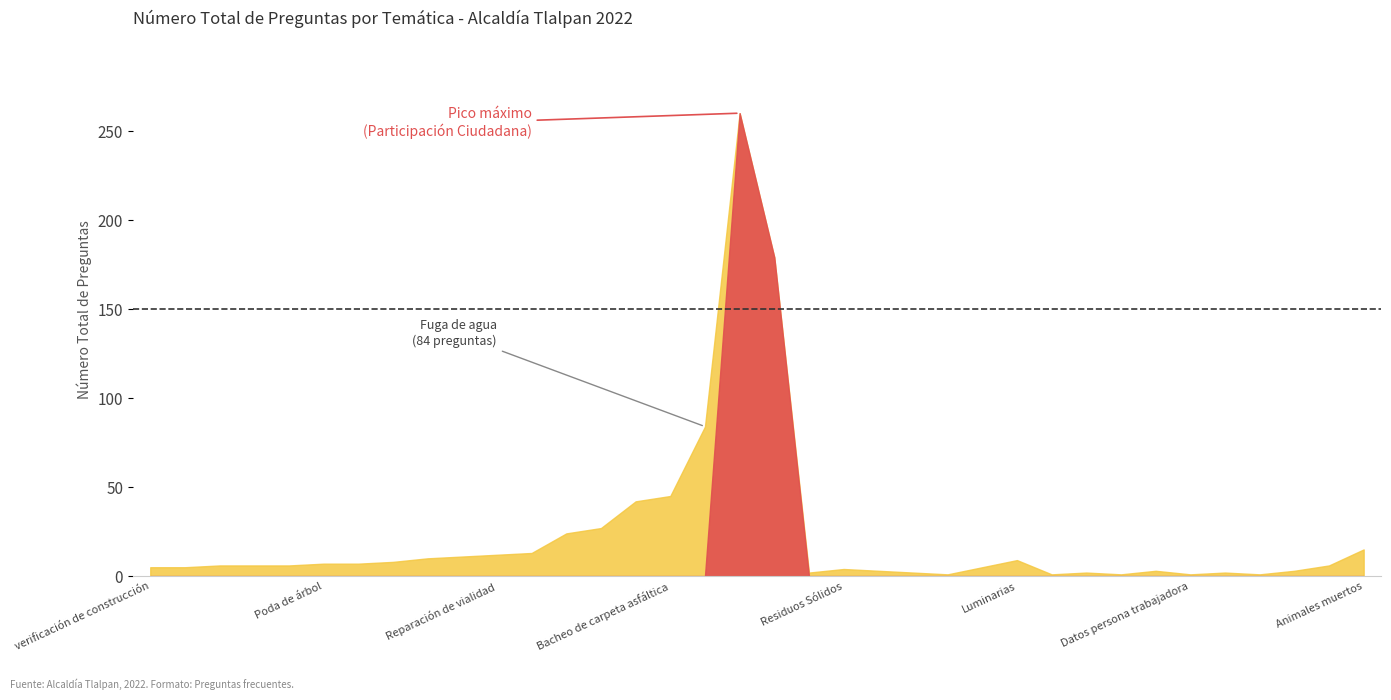

Is it true that the value at Luminarias is 9?

True